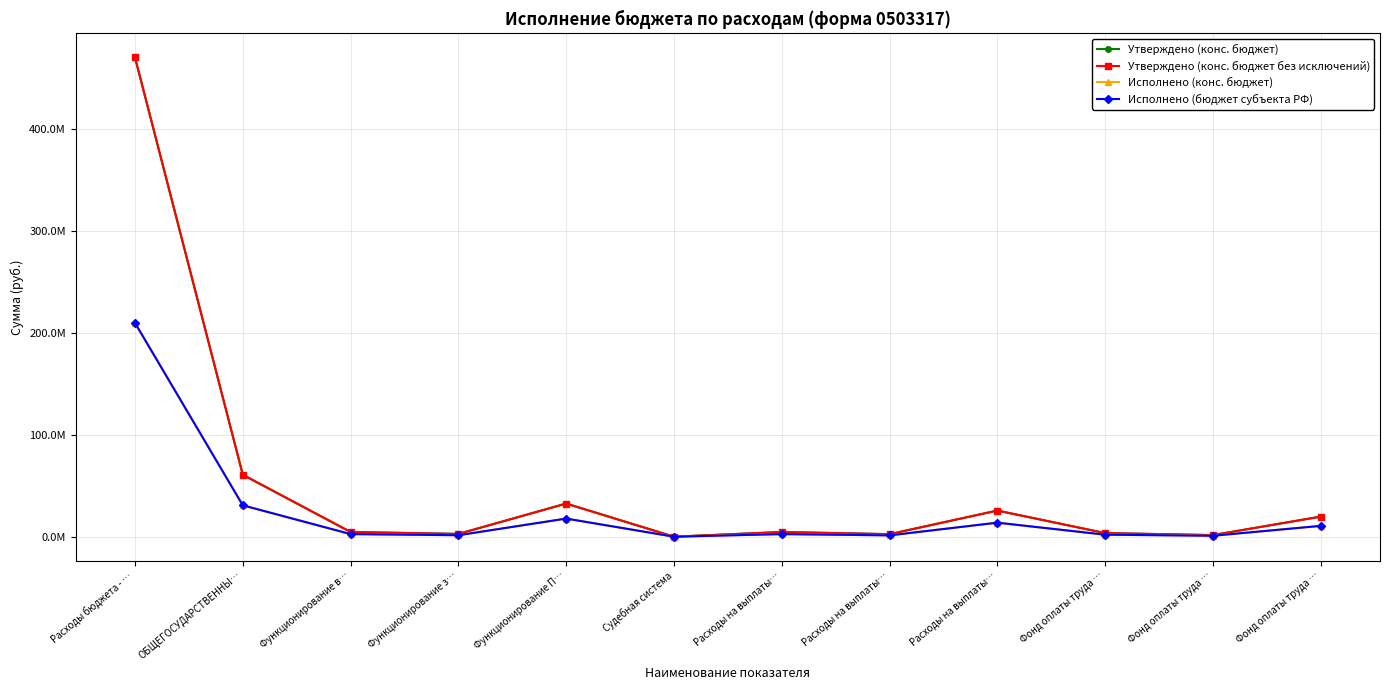

What is the sum of all Исполнено (конс. бюджет) values?

293598545.6